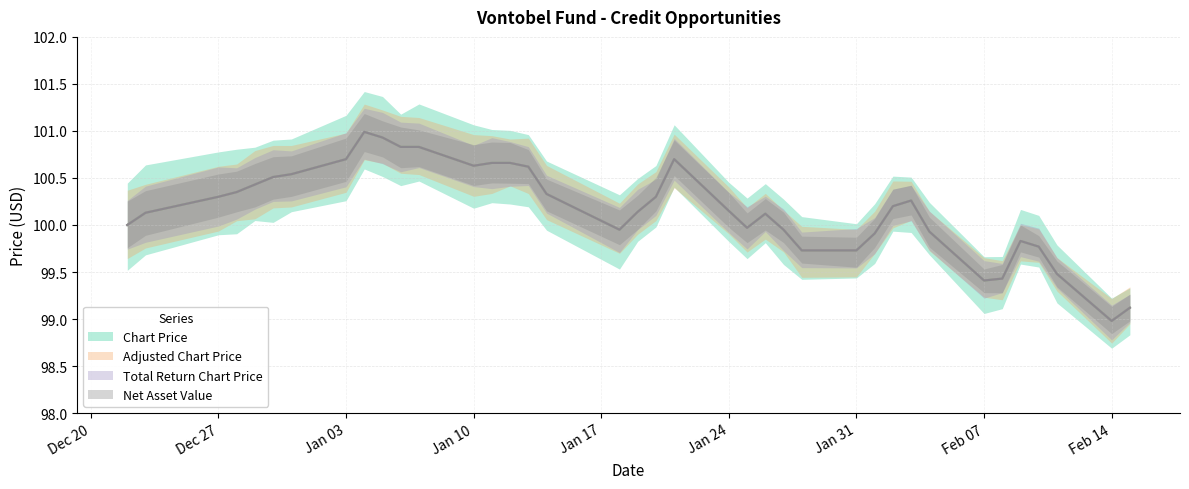

Reading left to right, transcribe all the data shown in this chart.

Chart Price: 100.0	100.1	100.3	100.3	100.4	100.5	100.5	100.7	101.0	100.9	100.8	100.8	100.6	100.7	100.7	100.6	100.3	100.0	100.1	100.3	100.7	100.2	100.0	100.1	100.0	99.7	99.7	99.9	100.2	100.3	99.9	99.4	99.4	99.8	99.8	99.5	99.0	99.1
Adjusted Chart Price: 100.0	100.1	100.3	100.3	100.4	100.5	100.5	100.7	101.0	100.9	100.8	100.8	100.6	100.7	100.7	100.6	100.3	100.0	100.1	100.3	100.7	100.2	100.0	100.1	100.0	99.7	99.7	99.9	100.2	100.3	99.9	99.4	99.4	99.8	99.8	99.5	99.0	99.1
Total Return Chart Price: 100.0	100.1	100.3	100.3	100.4	100.5	100.5	100.7	101.0	100.9	100.8	100.8	100.6	100.7	100.7	100.6	100.3	100.0	100.1	100.3	100.7	100.2	100.0	100.1	100.0	99.7	99.7	99.9	100.2	100.3	99.9	99.4	99.4	99.8	99.8	99.5	99.0	99.1
Net Asset Value: 100.0	100.1	100.3	100.3	100.4	100.5	100.5	100.7	101.0	100.9	100.8	100.8	100.6	100.7	100.7	100.6	100.3	100.0	100.1	100.3	100.7	100.2	100.0	100.1	100.0	99.7	99.7	99.9	100.2	100.3	99.9	99.4	99.4	99.8	99.8	99.5	99.0	99.1